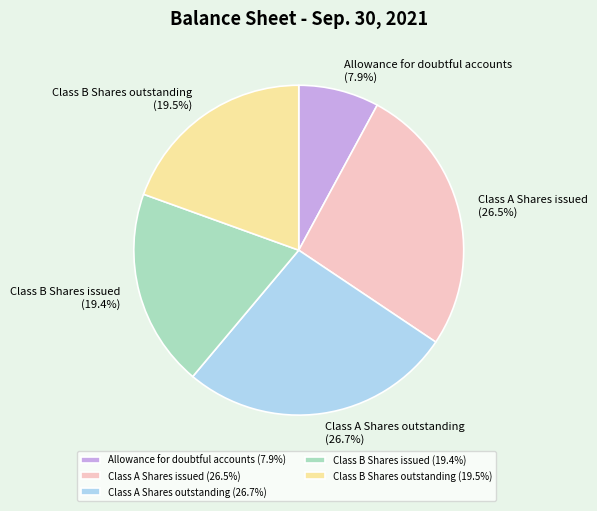

Is there a majority slice in this chart?

No